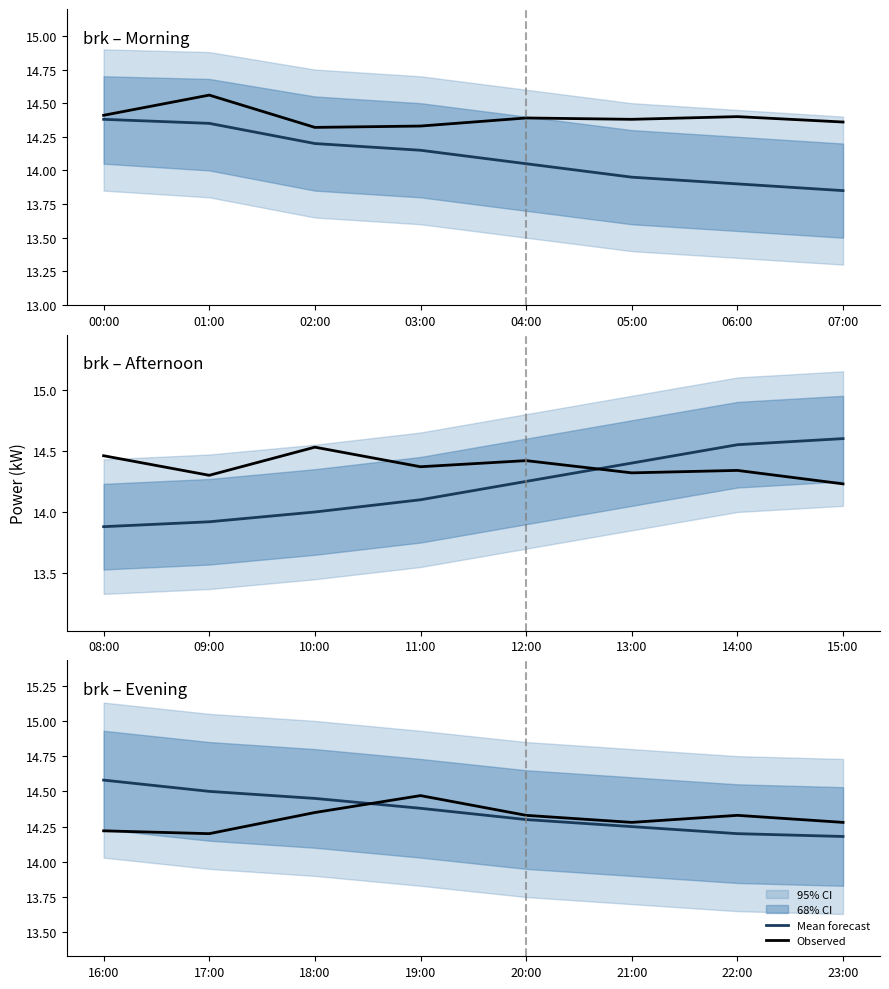

What is the label of the 7th point from the right?

17:00